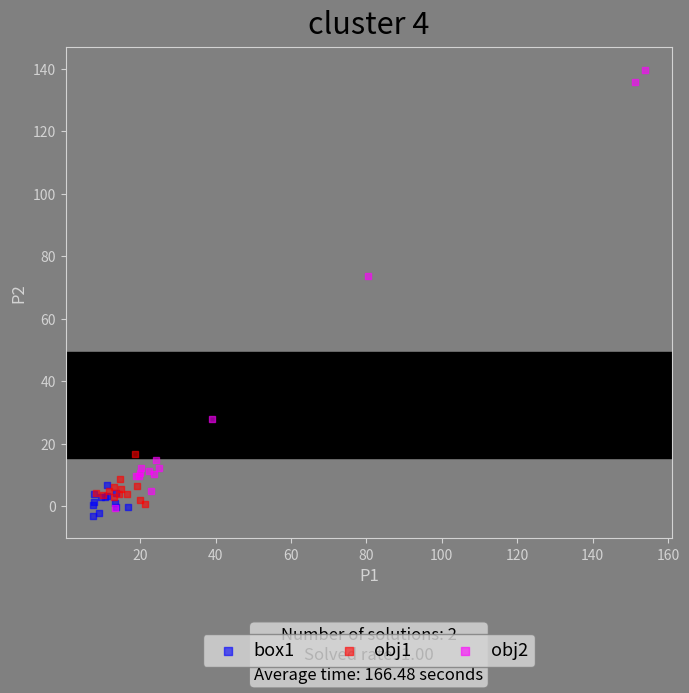

What are all the series names shown in the legend?

box1, obj1, obj2